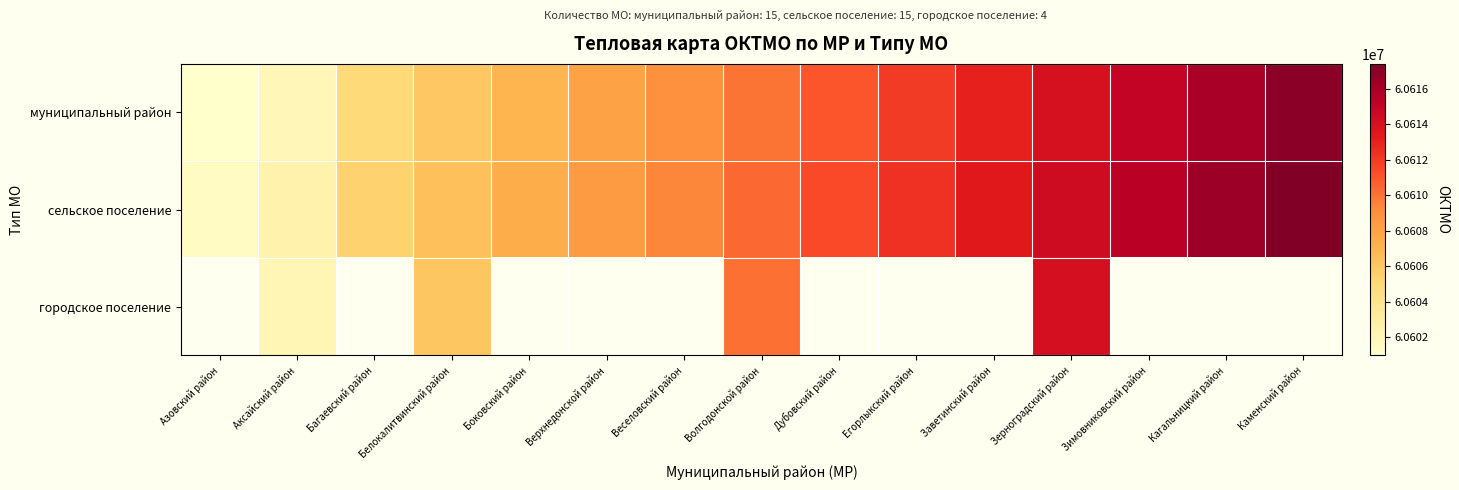

At how many categories does at least one series exceed 60605819?

12